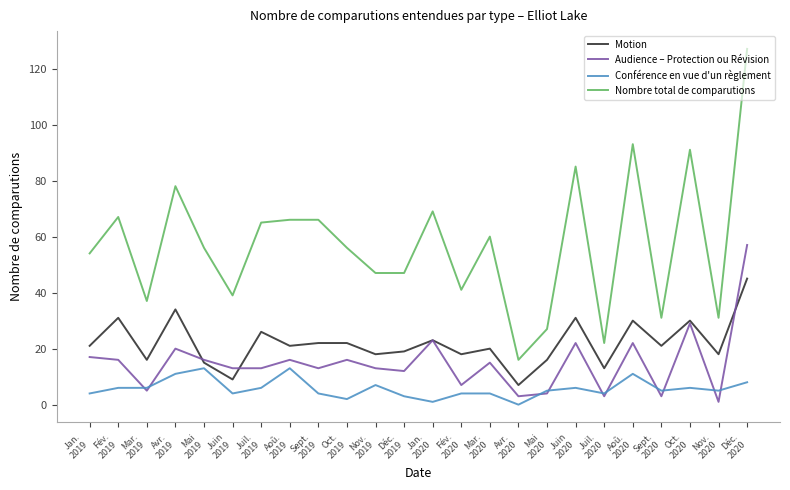

Which series has the largest range (max minus min)?

Nombre total de comparutions